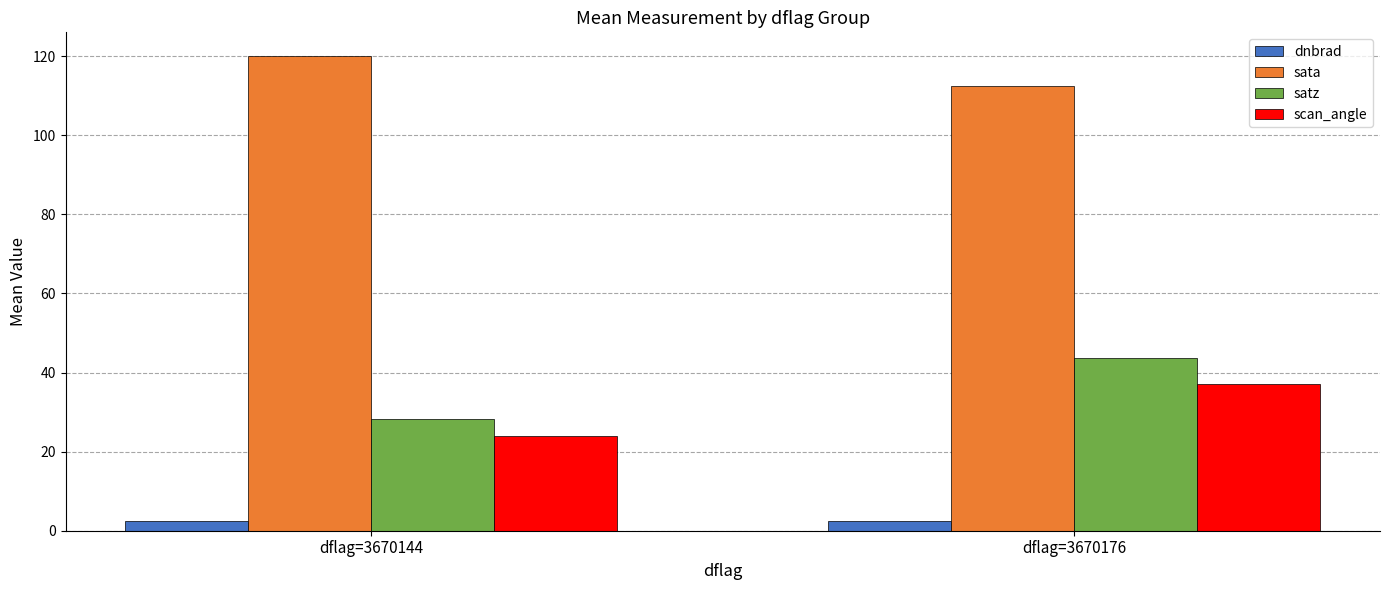

Which category has the highest value across all series?

dflag=3670144